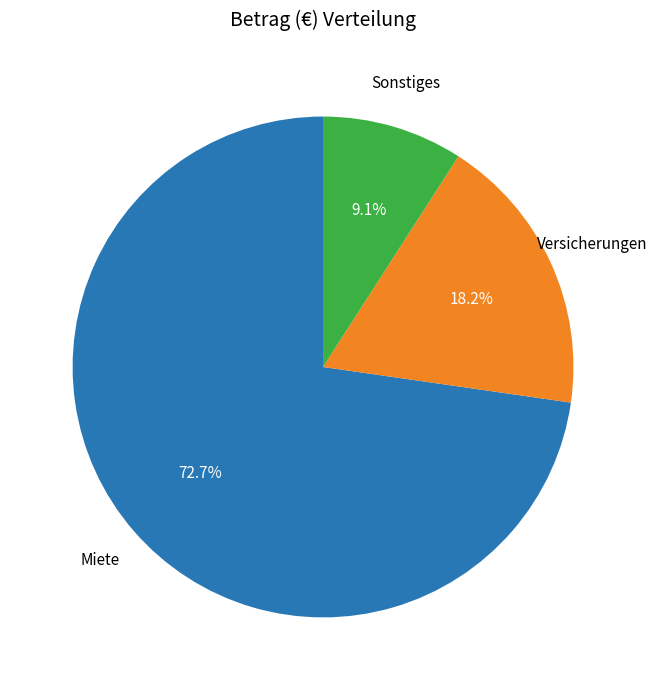

True or false: Sonstiges accounts for 9% of the total.

True